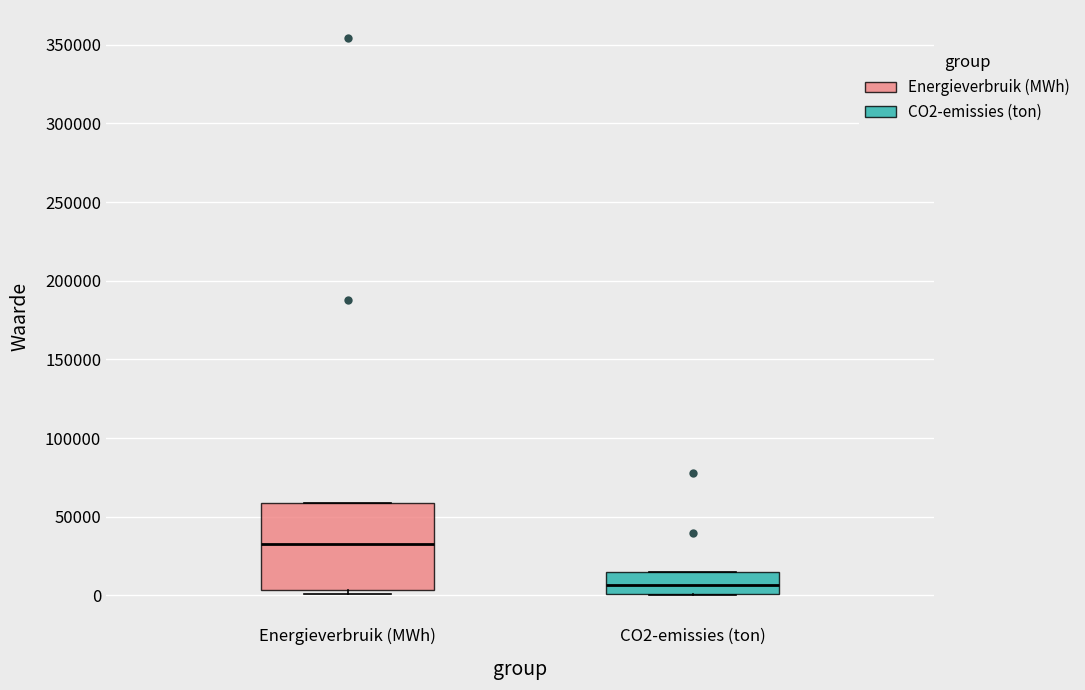

Which box's median line is the highest?

Energieverbruik (MWh)